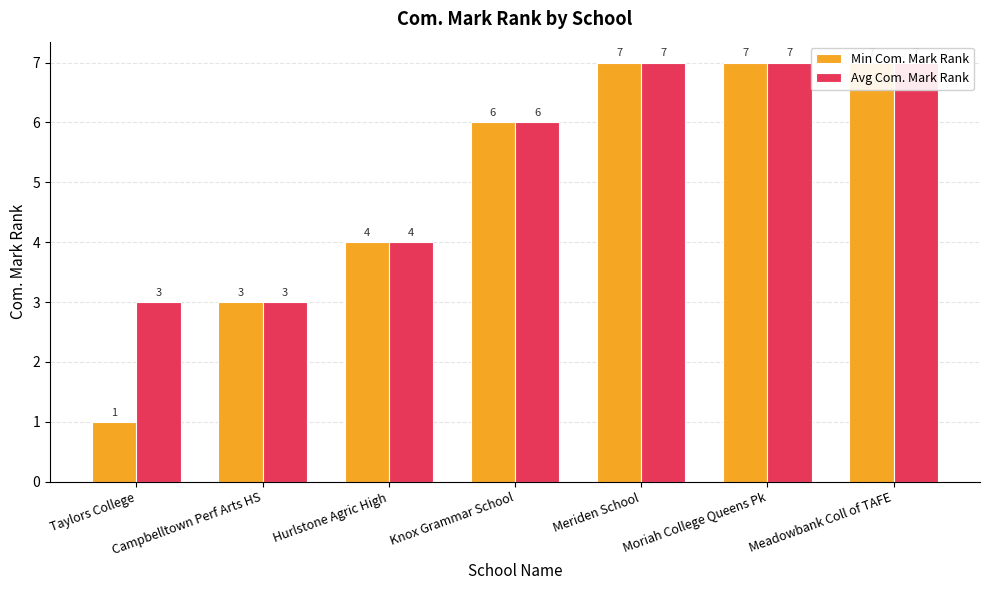

Which series has the largest total across all categories?

Avg Com. Mark Rank